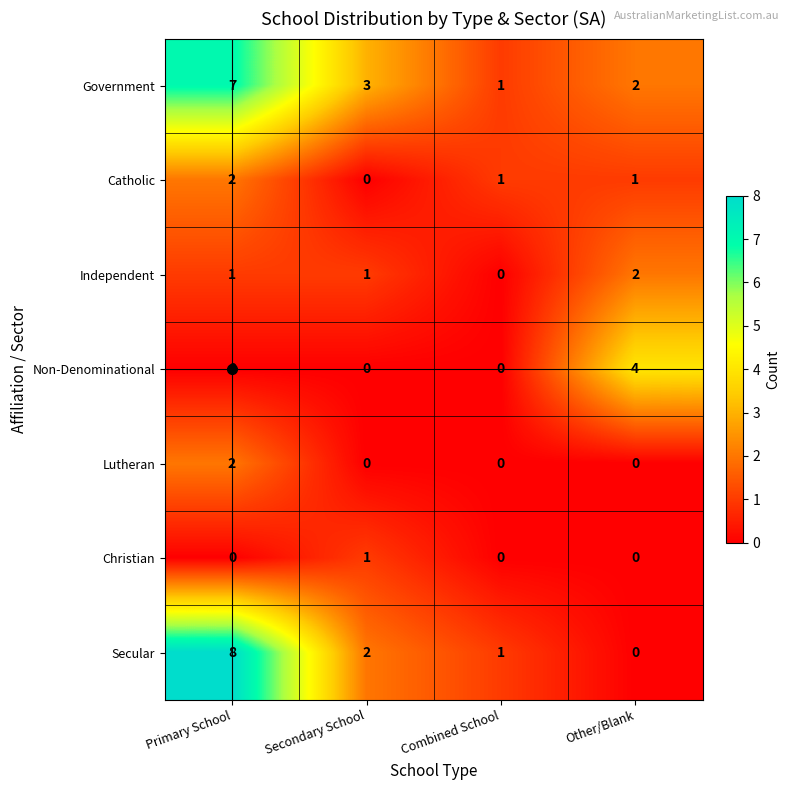

Read the Secular value at Primary School.

8